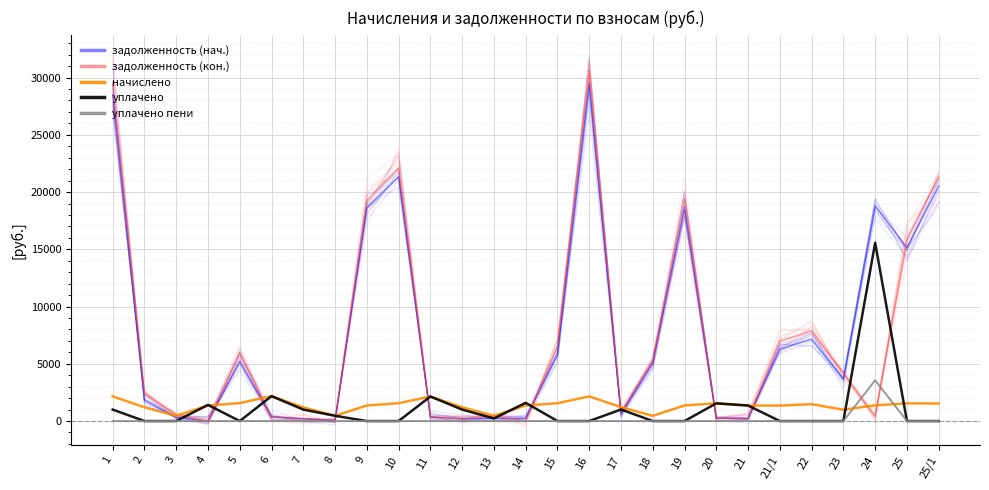

Which series changed the most between 3 and 9?

задолженность (кон.)